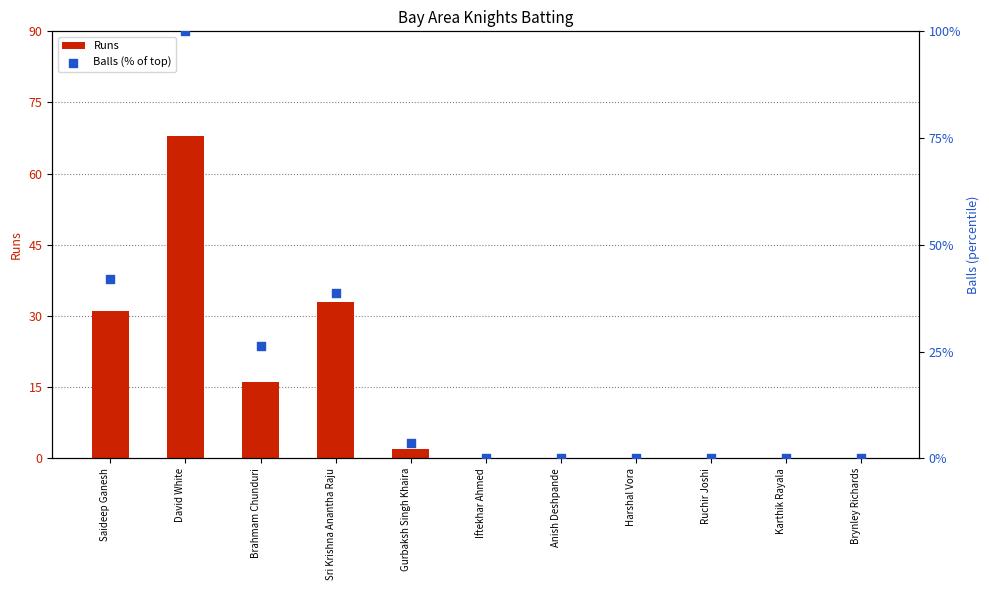

Is the value of Balls (% of top) at Anish Deshpande greater than the value of Runs at Brynley Richards?

No